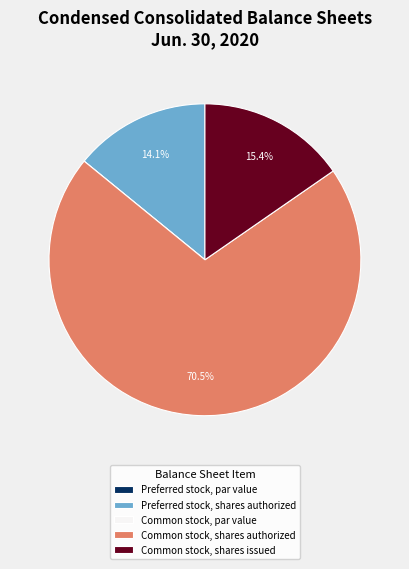

What percentage is NOT represented by Preferred stock, shares authorized?

85.9%